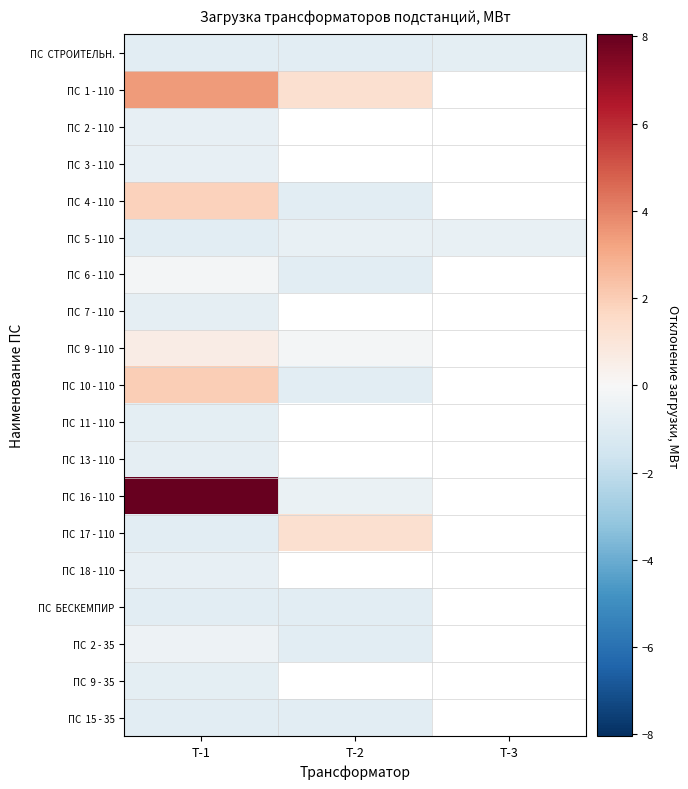

At which category does the chart reach its minimum across all series?

Т-1